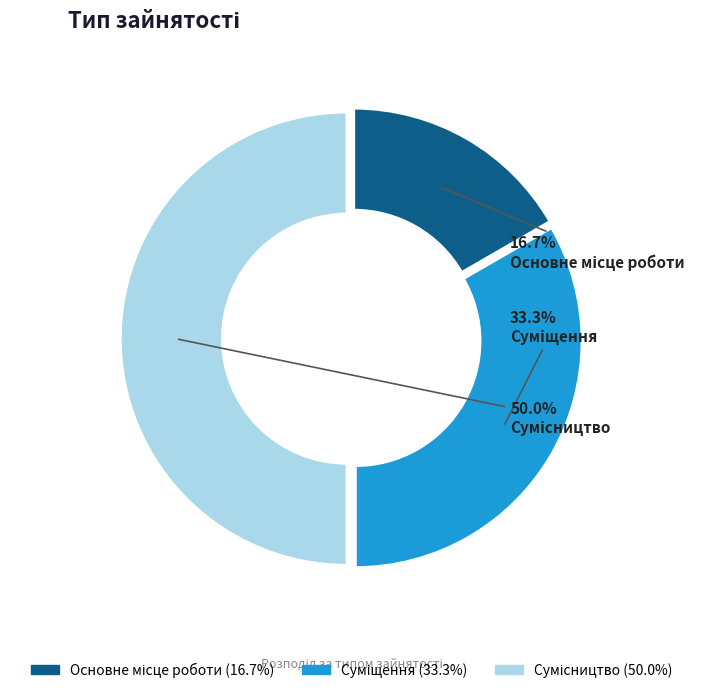

Count the number of slices in the pie.

3